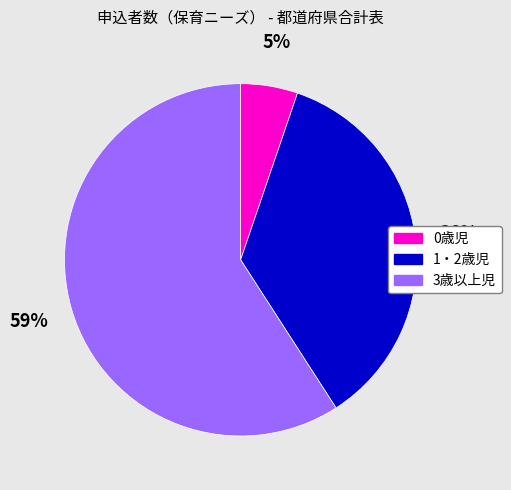

Does any single category account for the majority?

Yes